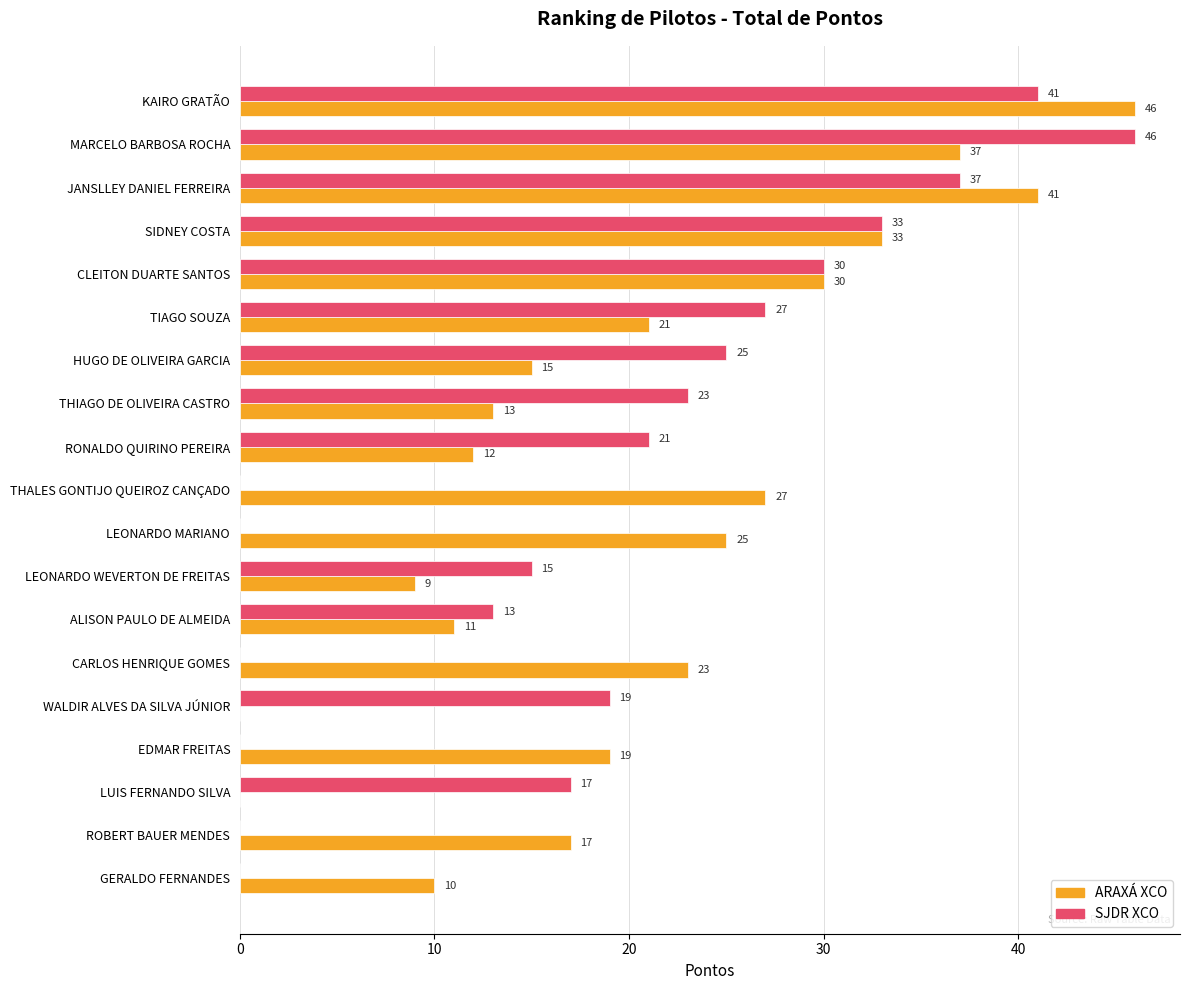

What is the sum of all ARAXÁ XCO values?

389